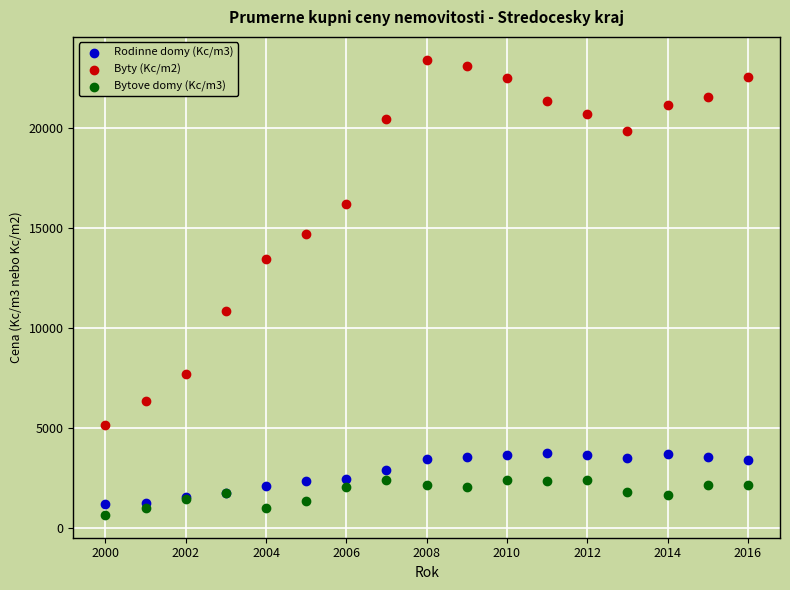

In the Byty (Kc/m2) series, what Y value is closest to 14271?

14716